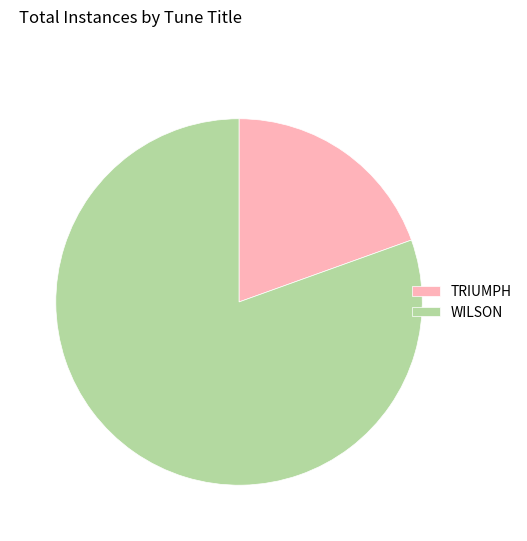

Which slice is the largest?

WILSON